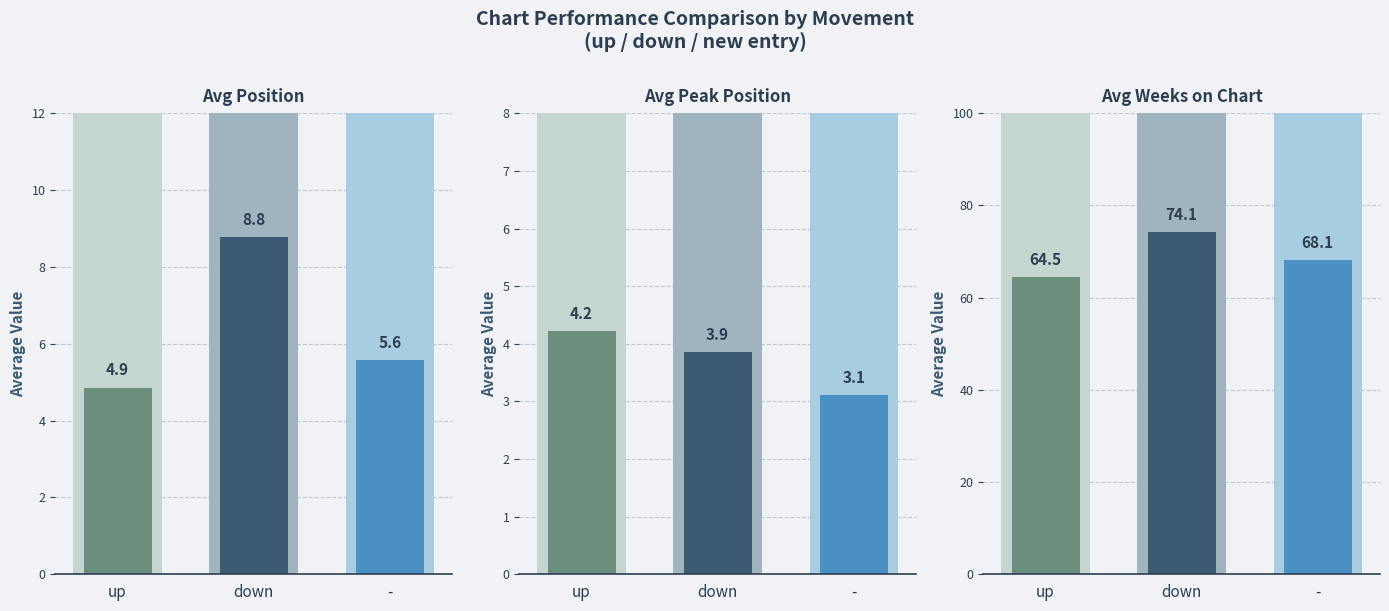

Reading right to left, transcribe all the data shown in this chart.

Avg Position: -=5.6	down=8.8	up=4.9
Avg Peak Position: -=3.1	down=3.9	up=4.2
Avg Weeks on Chart: -=68.1	down=74.1	up=64.5